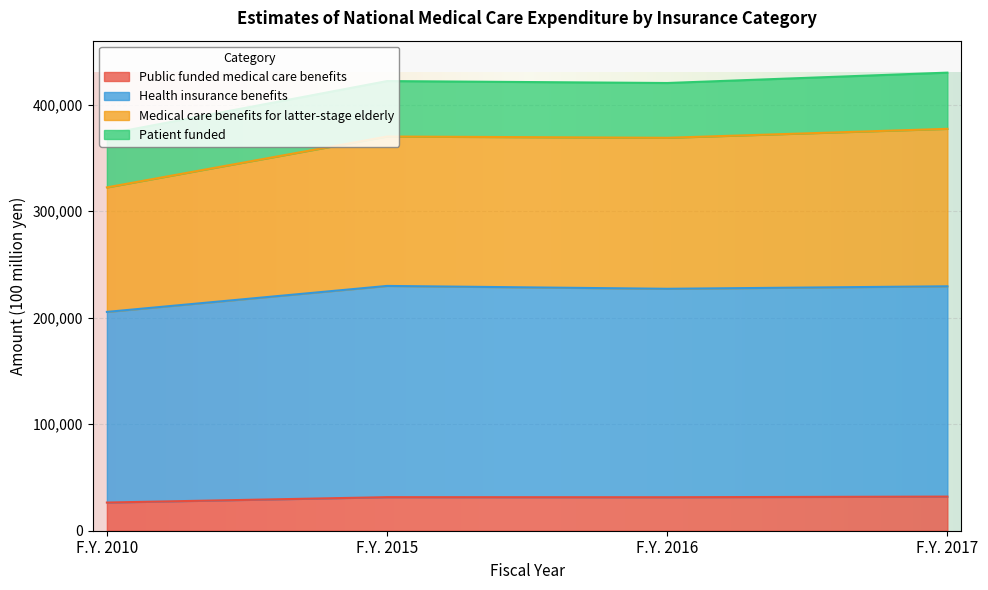

True or false: Public funded medical care benefits and Medical care benefits for latter-stage elderly intersect in this chart.

False